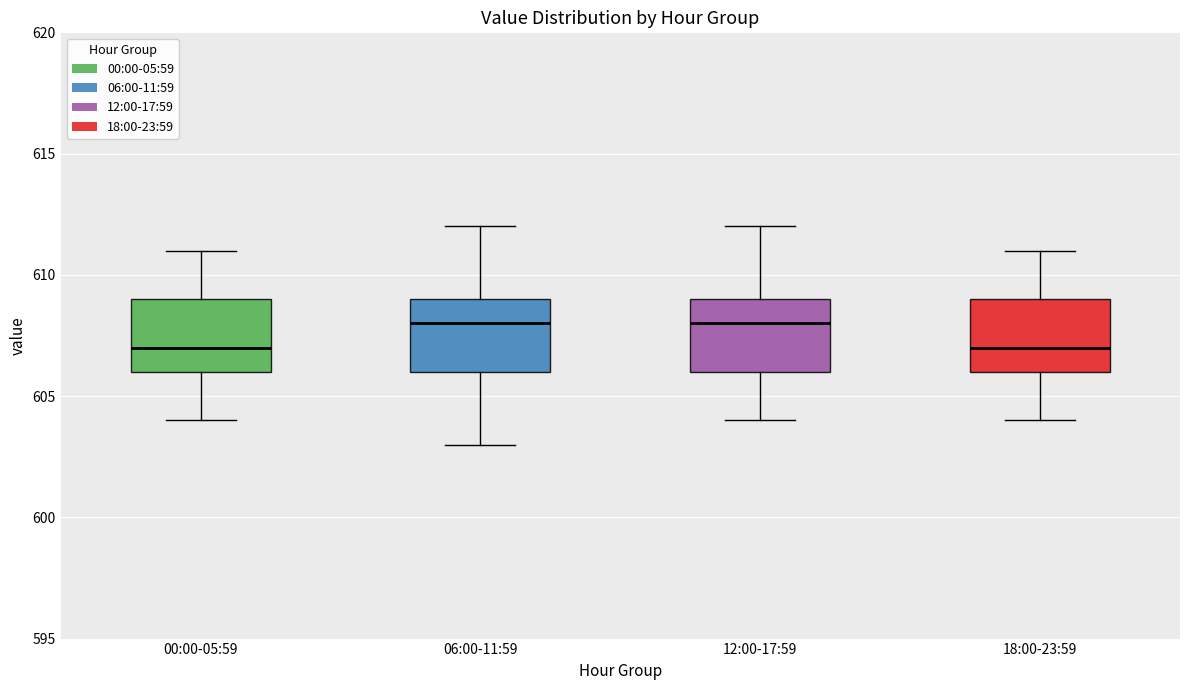

Where does the lower whisker of the box for 06:00-11:59 end on the y-axis? The values are not printed on the chart, so give them approximately, as read against the axis.

603